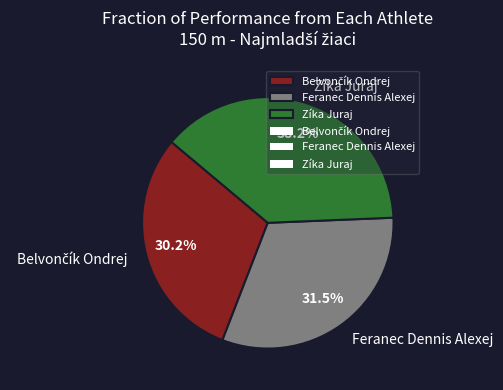

Which category has the biggest portion of the pie?

Zíka Juraj